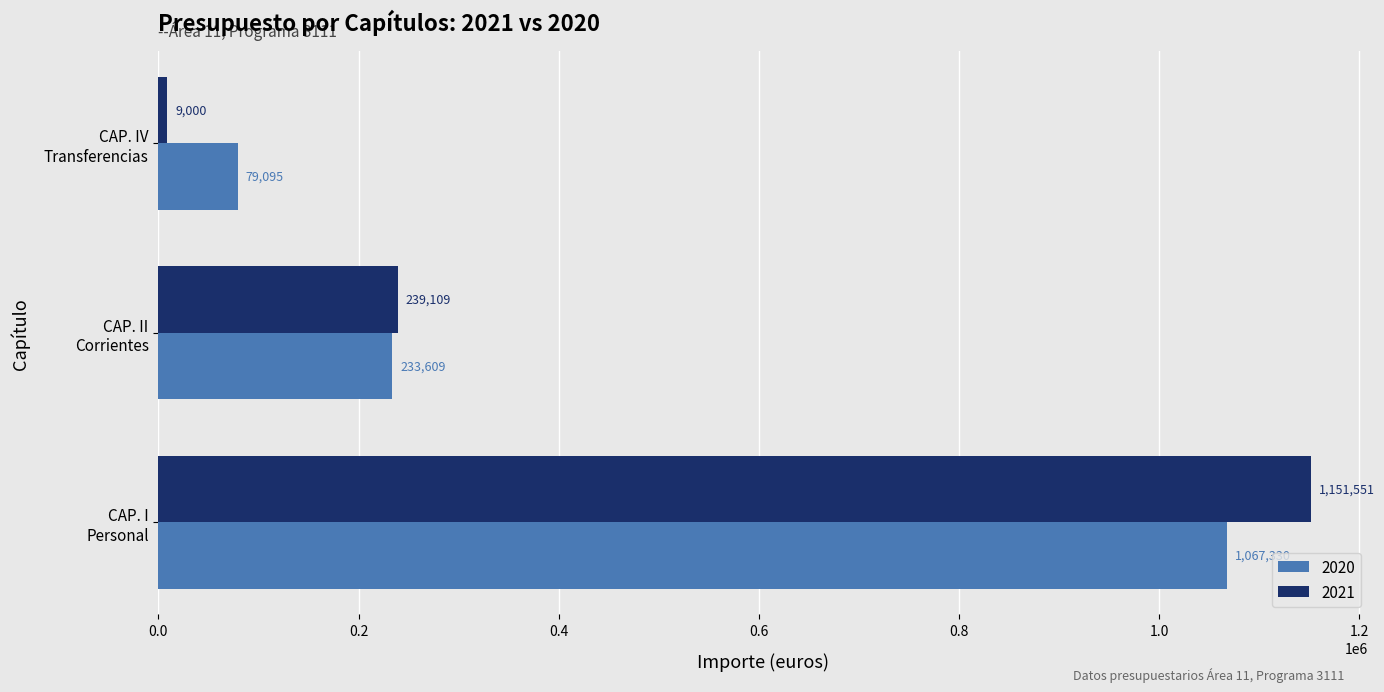

What is the smallest value displayed?

9000